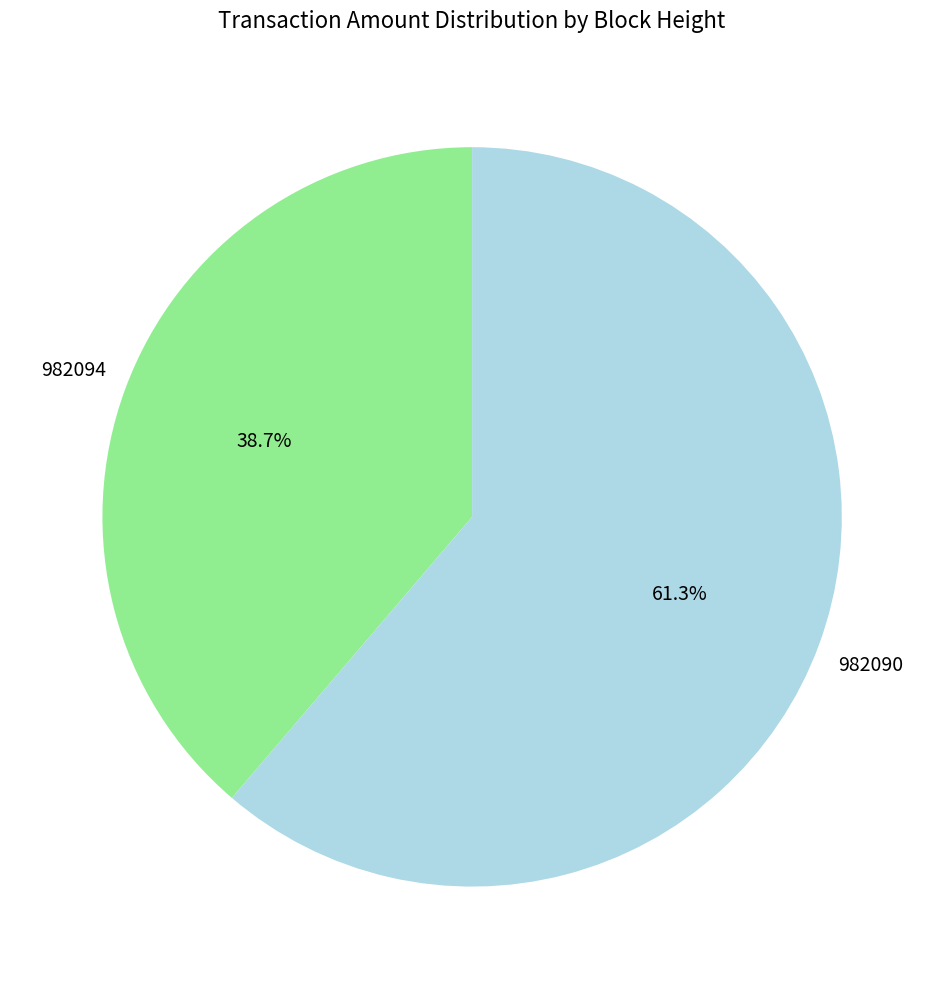

Is there any slice that represents more than half of the pie?

Yes